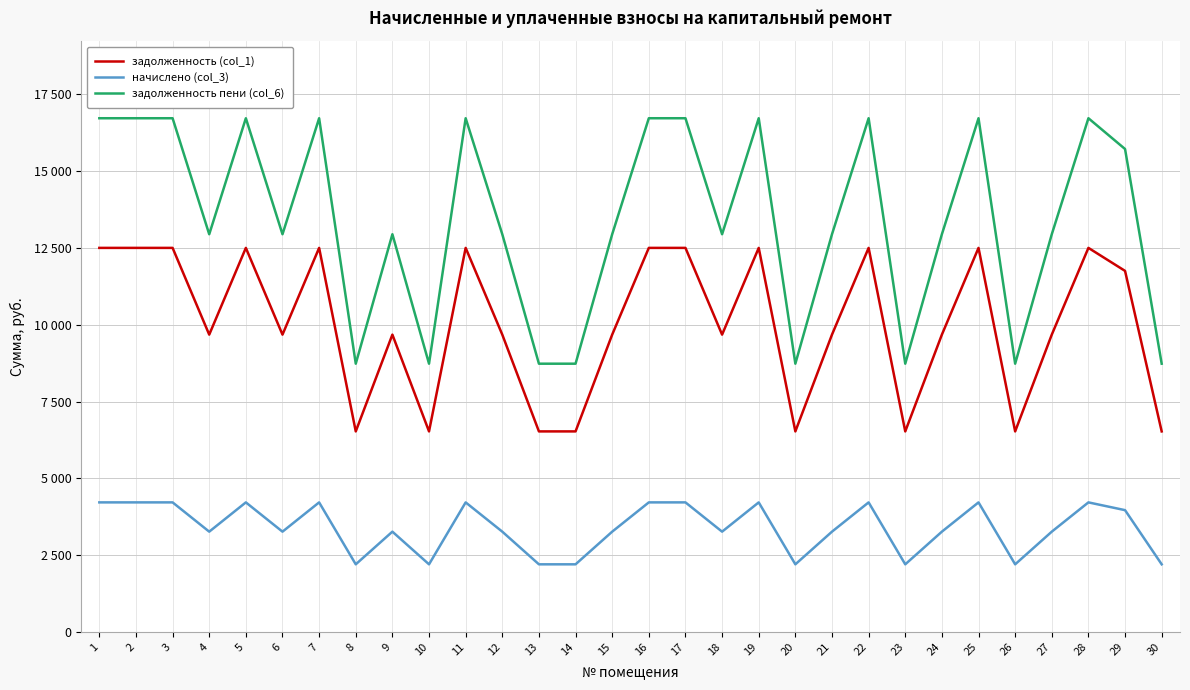

What are all the series names shown in the legend?

задолженность (col_1), начислено (col_3), задолженность пени (col_6)